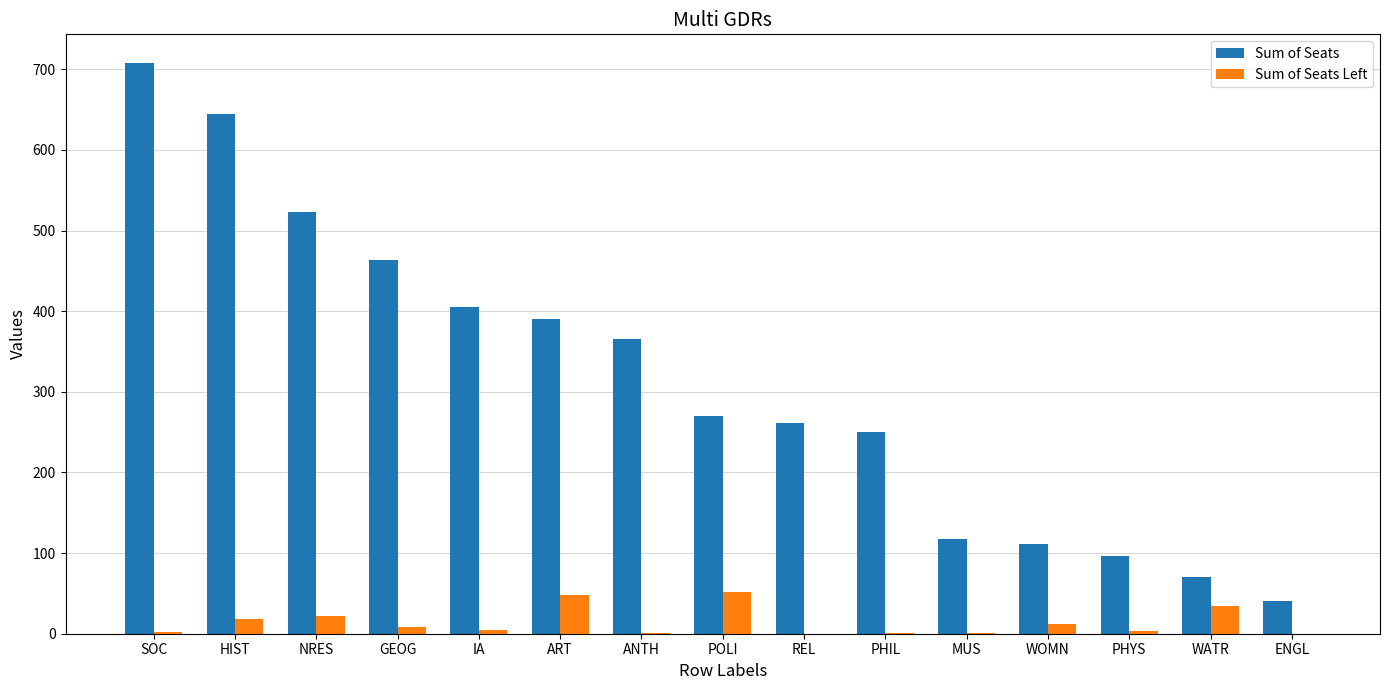

At which category is the sum across all series the highest?

SOC